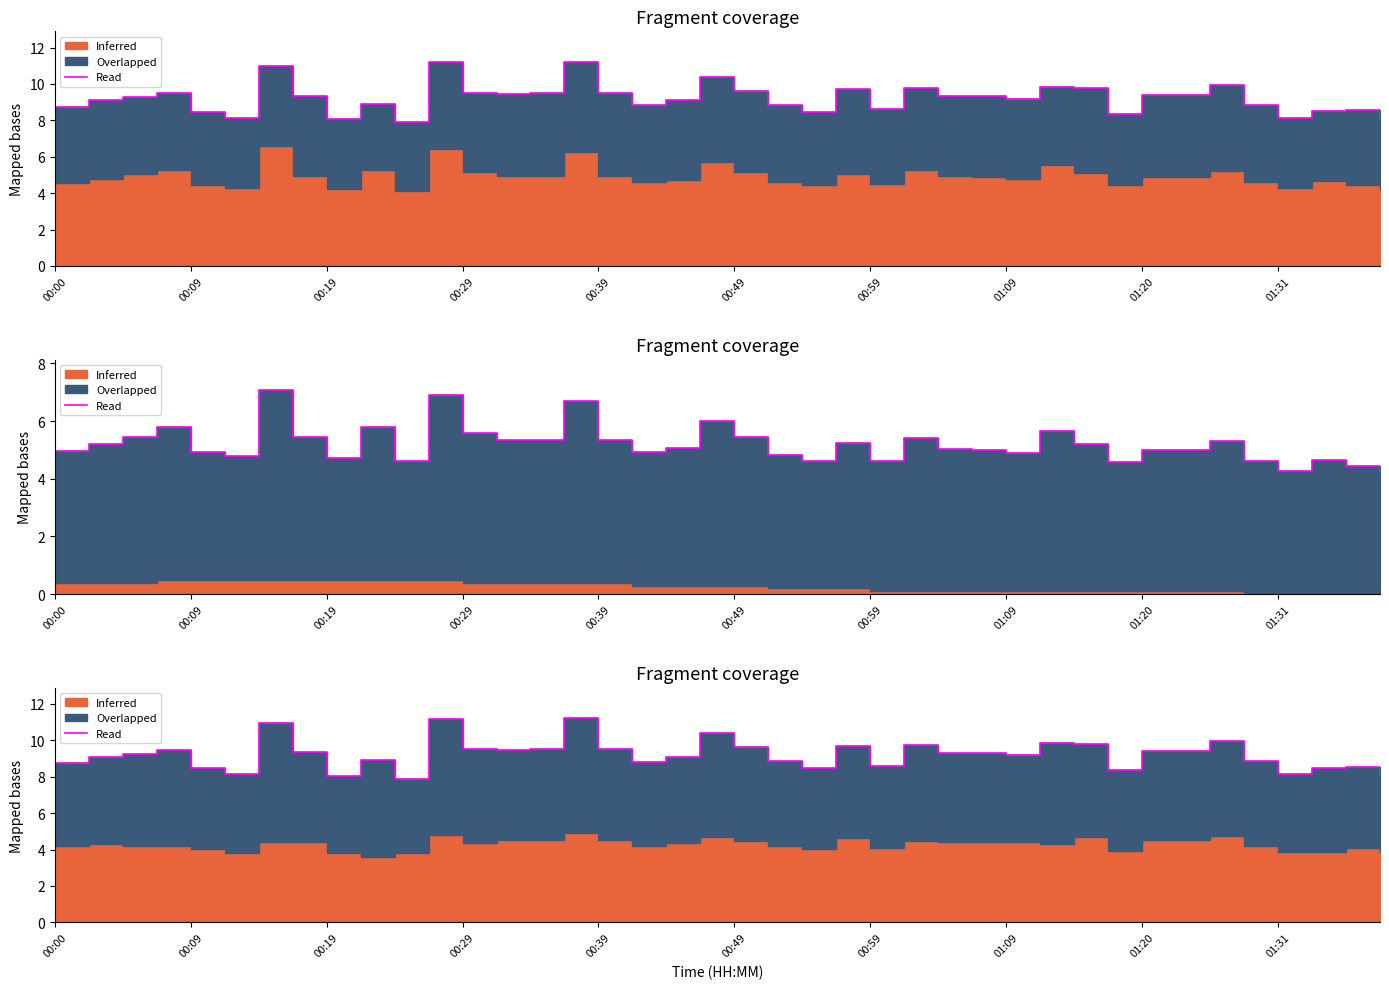

What is the difference between the maximum and minimum values?

3.3